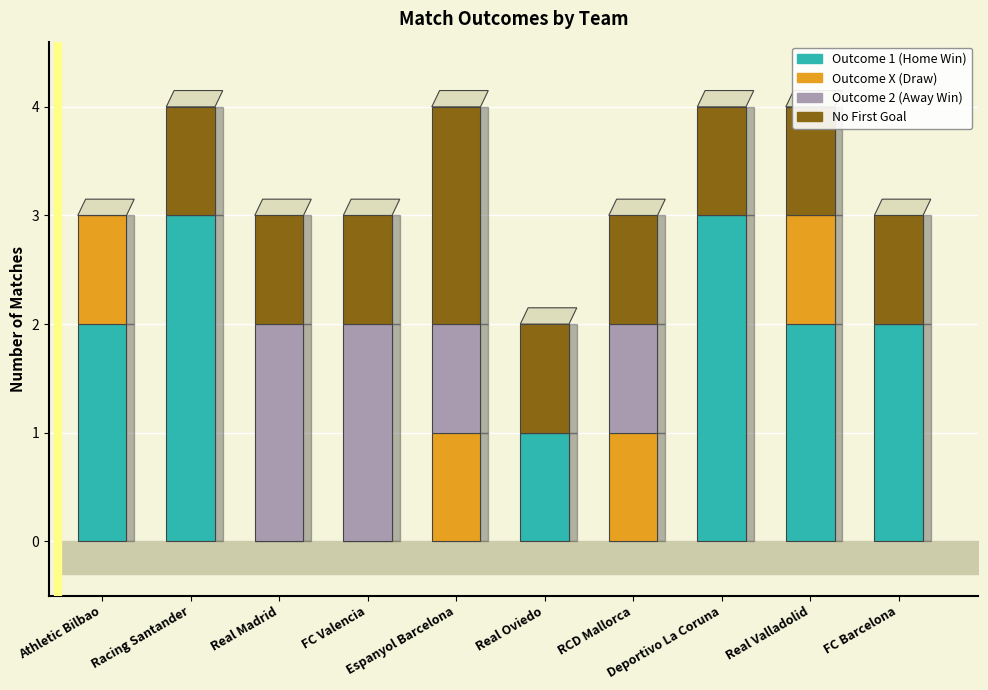

Which has a higher value, FC Valencia or Racing Santander?

Racing Santander